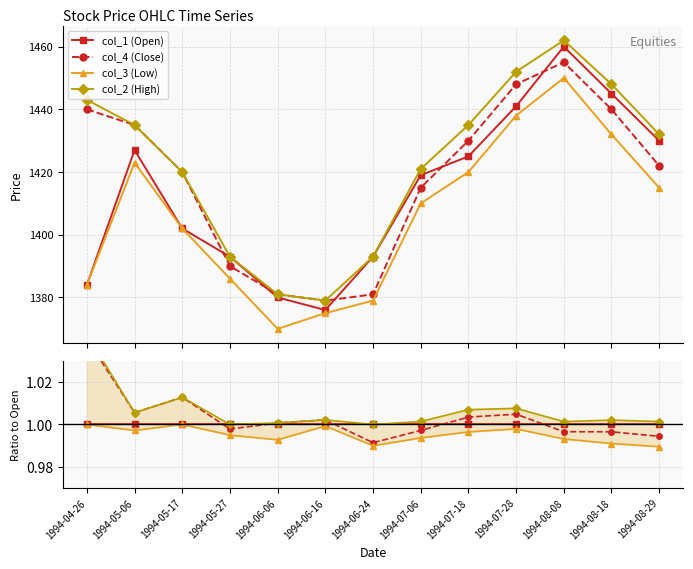

What is the minimum value shown in the chart?

1.0